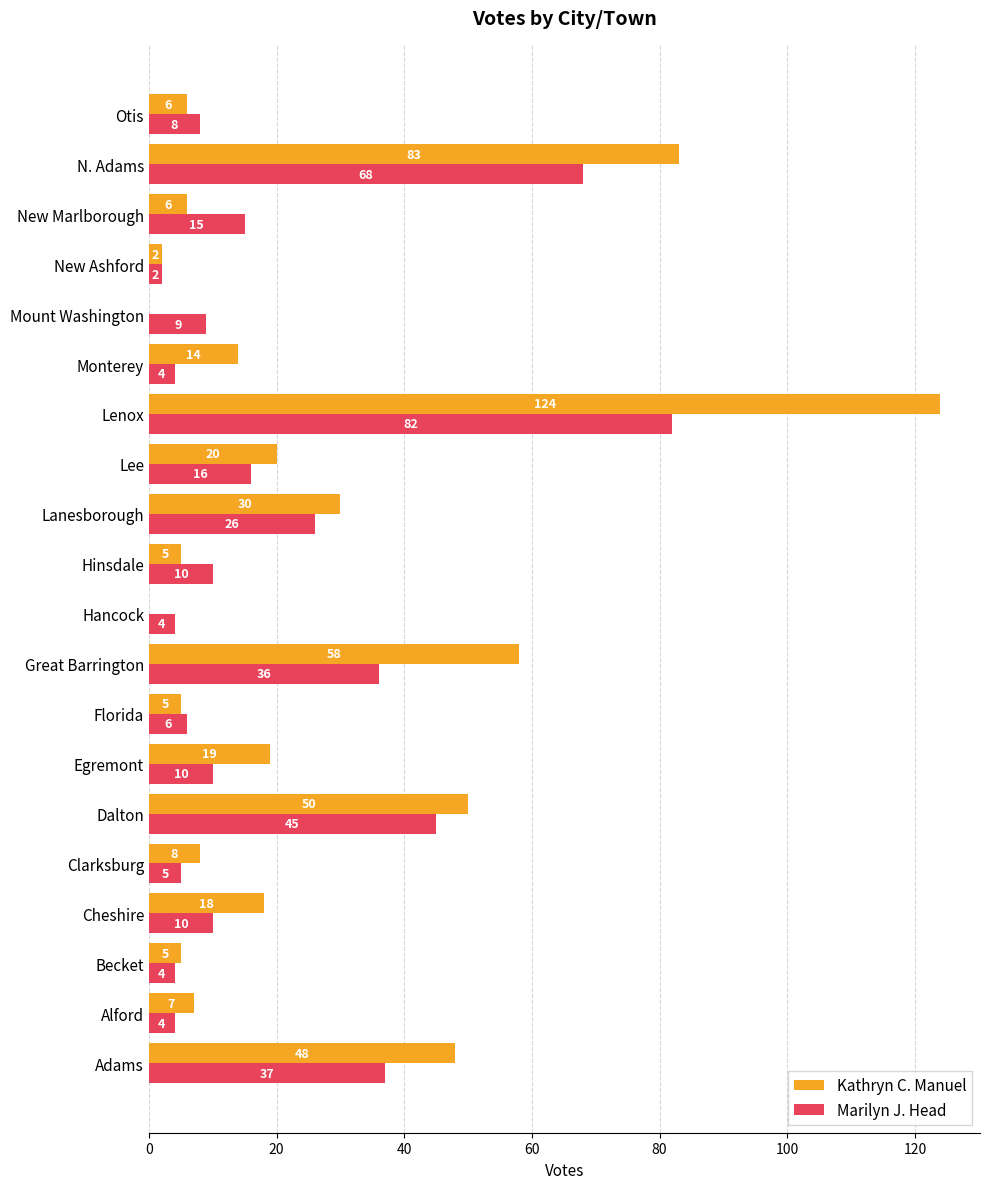

How many series are shown in this chart?

2